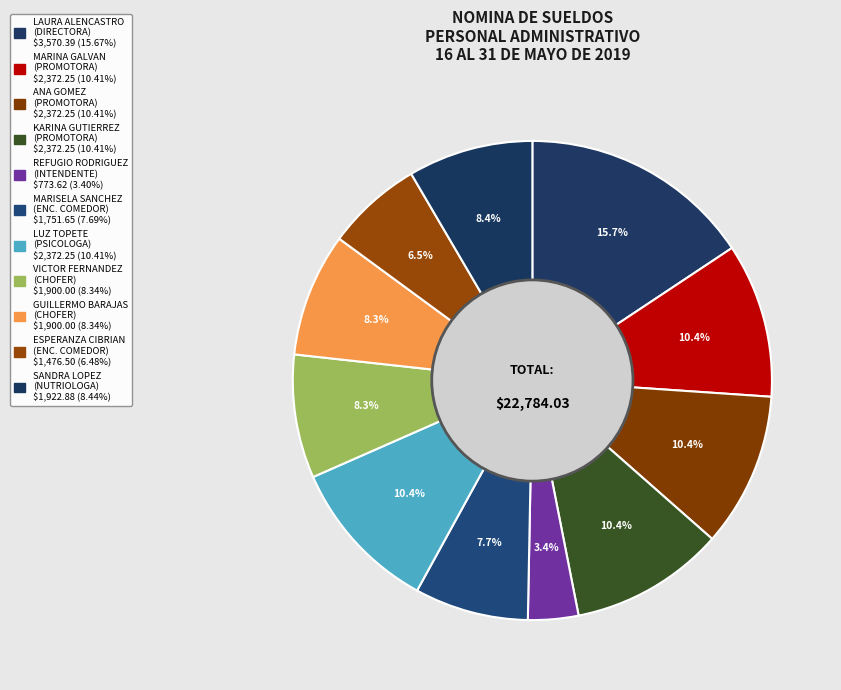

Is there any slice that represents more than half of the pie?

No